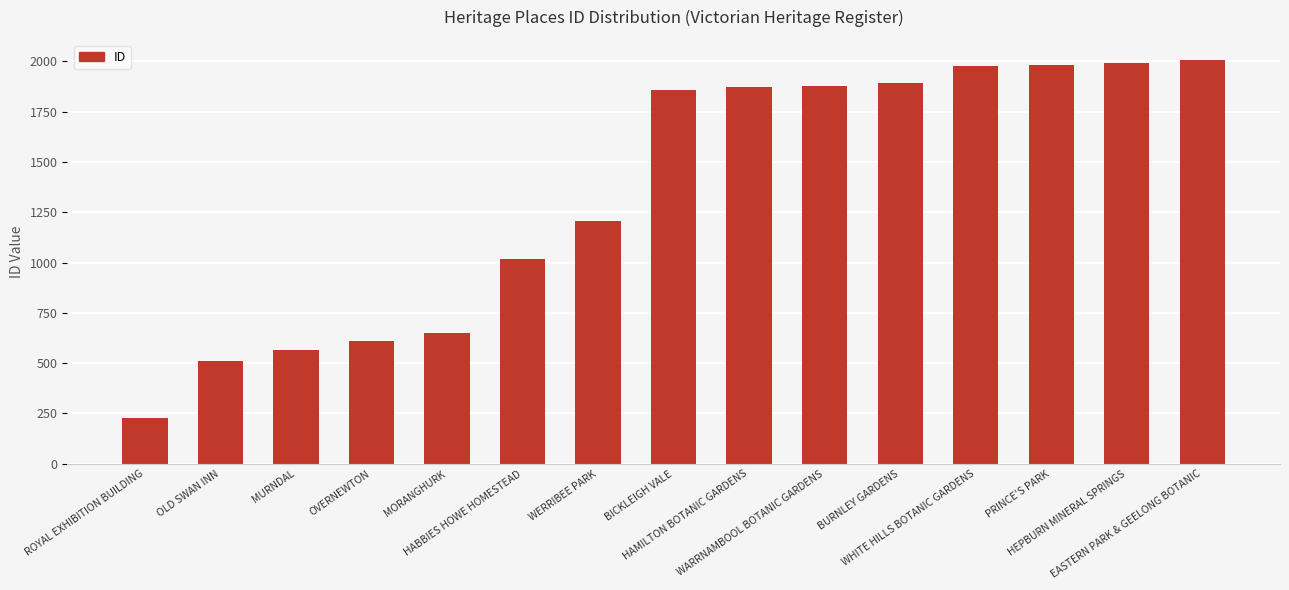

What is the minimum value shown in the chart?

228